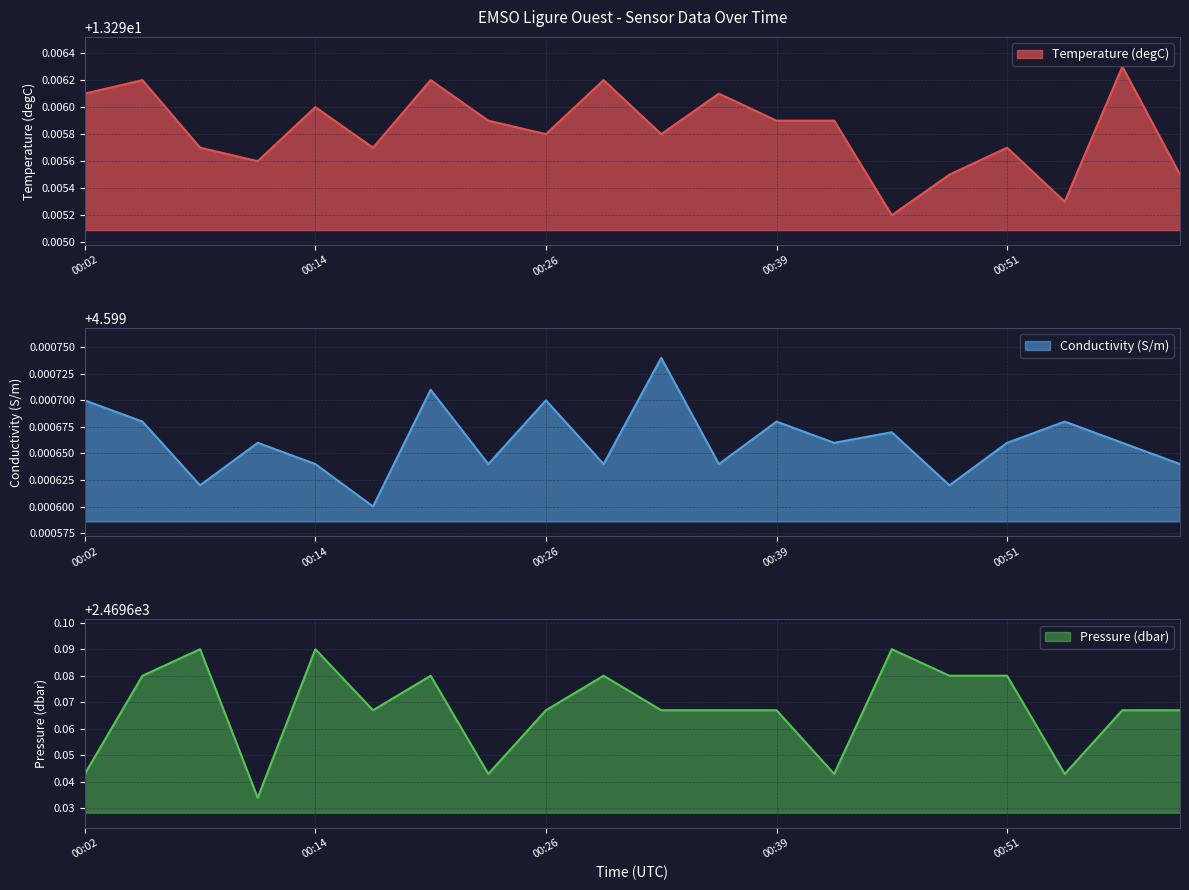

In Conductivity (S/m), how many points are higher than both neighbors (excluding endpoints)?

7